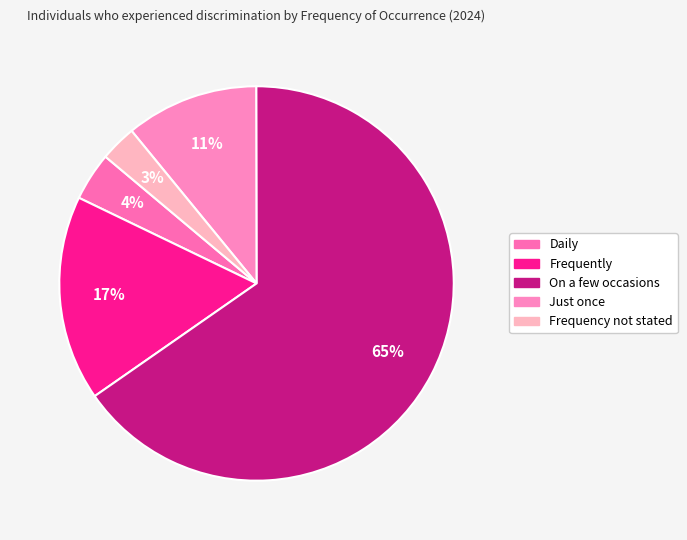

To the nearest percent, what percentage of the pie is Frequently?

17%